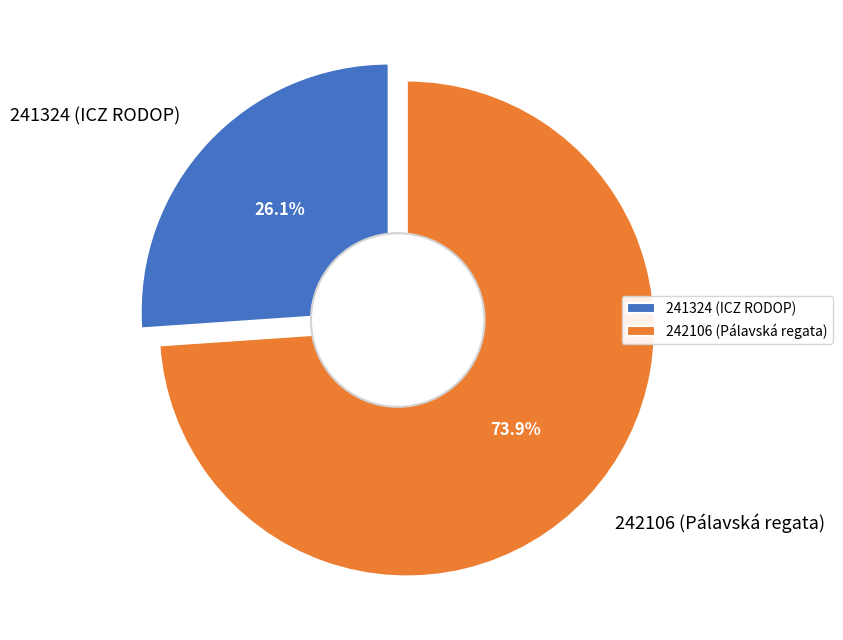

How many slices are in this pie chart?

2